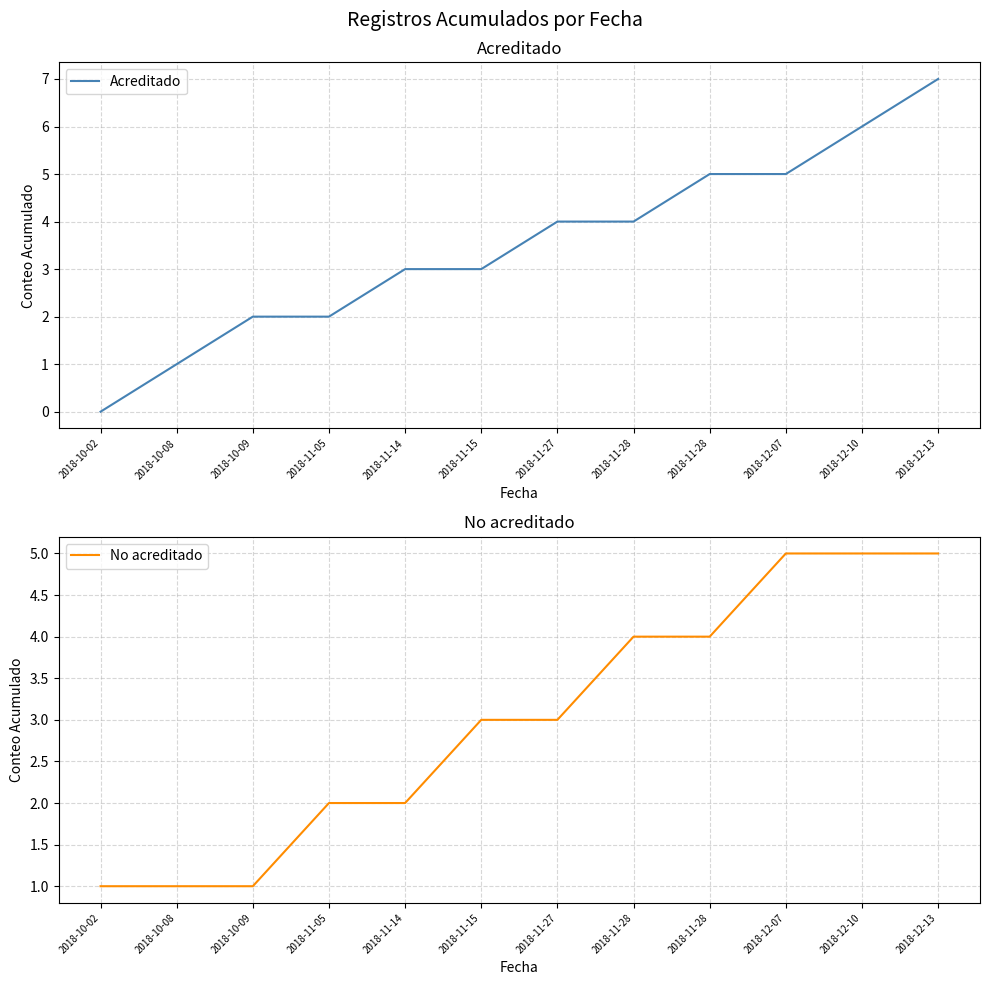

Between 2018-10-09 and 2018-12-10, which series saw the biggest shift?

Acreditado